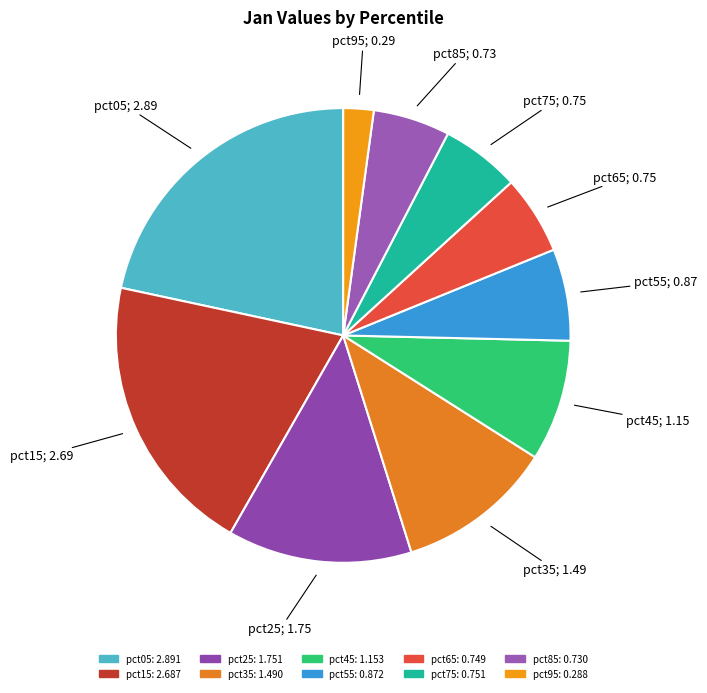

Is pct55 the majority of the pie?

No